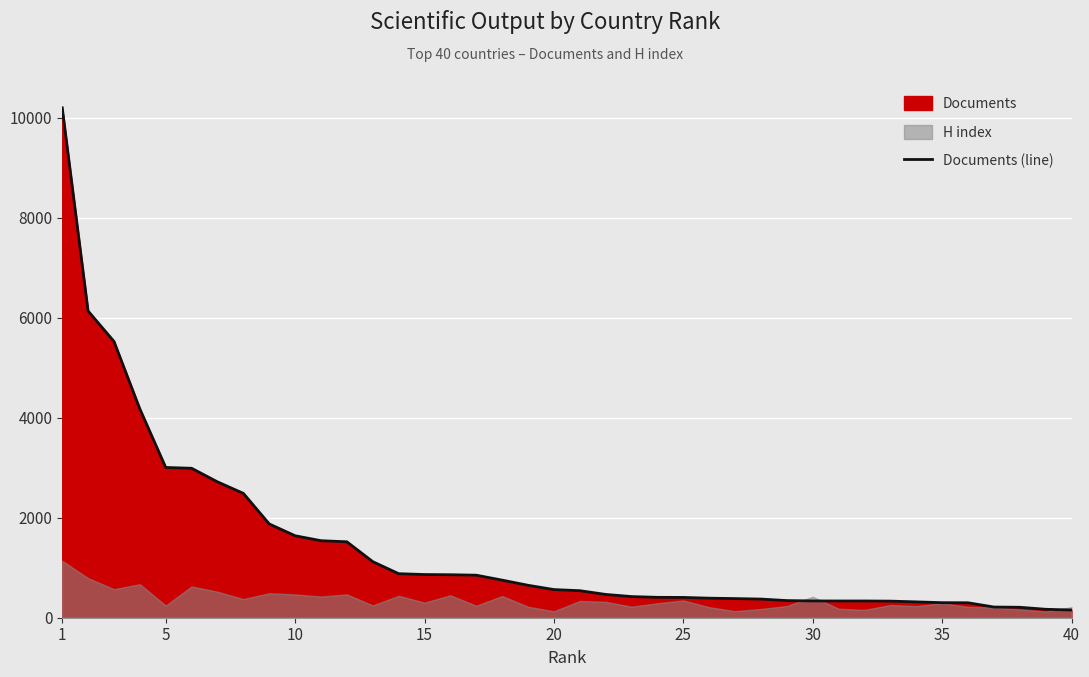

How many values exceed 563?

19